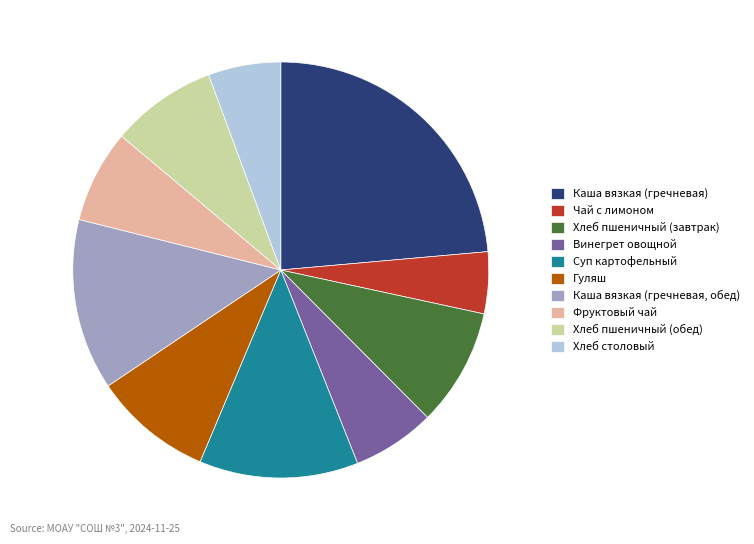

Combined, do Каша вязкая (гречневая, обед) and Хлеб пшеничный (обед) account for over 50%?

No